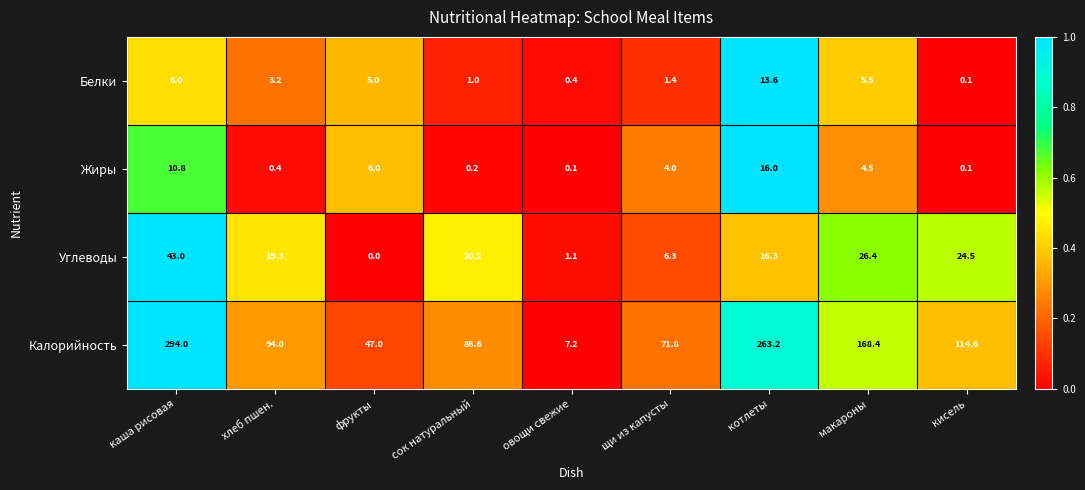

Which series changed the most between каша рисовая and фрукты?

Калорийность